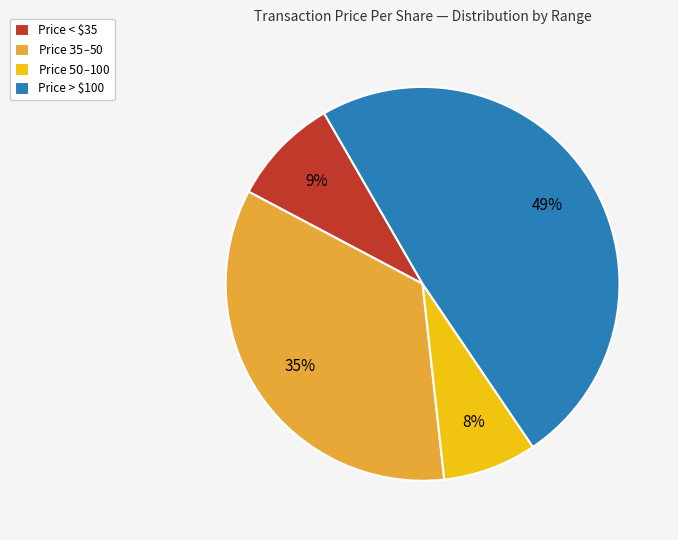

What is the smallest slice in the pie chart?

Price $50–$100